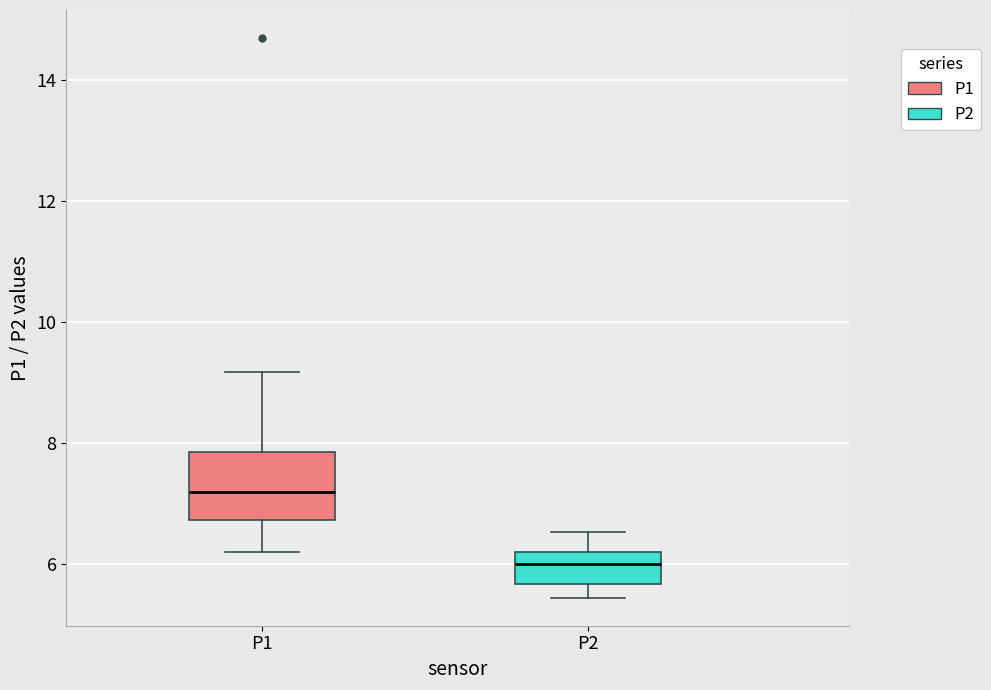

Reading left to right, transcribe this box plot: for each box, give where its median line is, the range the box spans, and where its two whiskers end, as read against the y-axis. The values are not printed on the chart, so give them approximately, as read against the axis.

P1: median 7.2, box 6.8 to 7.8, whiskers 6.2 to 9.2
P2: median 6.0, box 5.6 to 6.2, whiskers 5.4 to 6.6